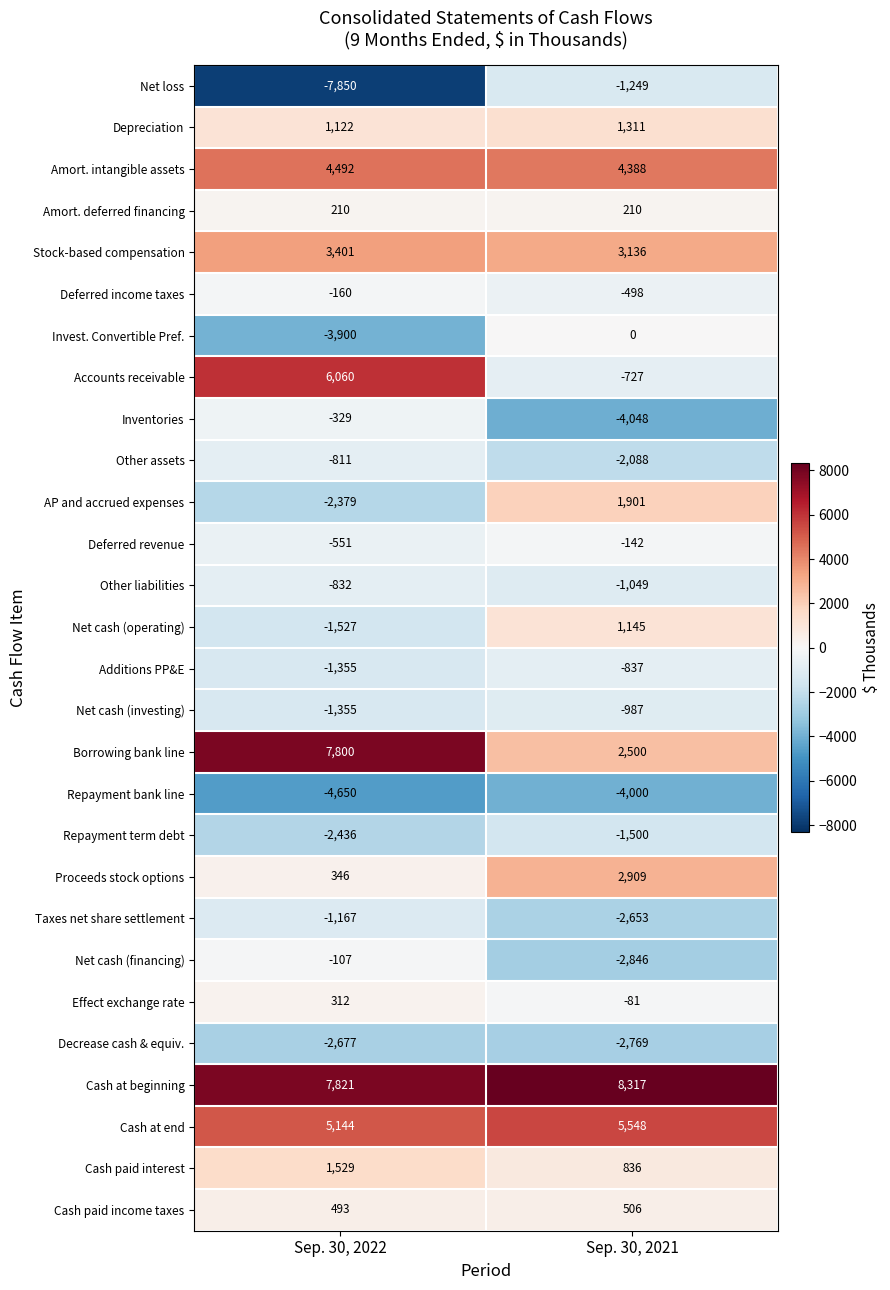

True or false: Taxes net share settlement has a value of -1167 at Sep. 30, 2022.

True